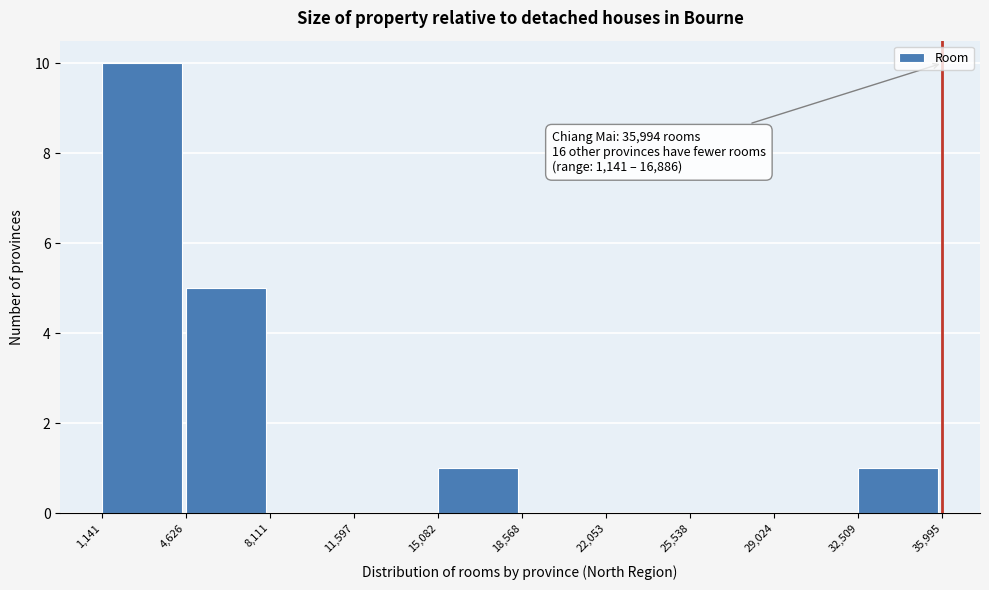

Over which range of the x-axis is the bar tallest?

1,141 to 4,626